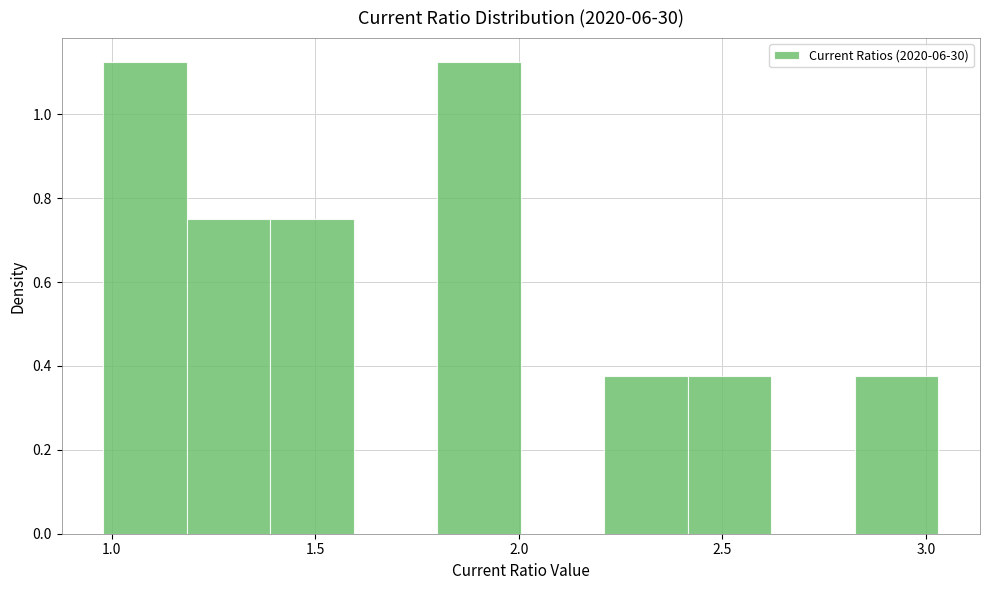

Reading left to right, transcribe this chart: for each bar, give the range it covers on the x-axis and its height. Neither the bar edges nor the heights are printed on the chart, so give them approximately, as read against the axes.

0.980 to 1.185: 1.12
1.185 to 1.390: 0.76
1.390 to 1.595: 0.76
1.595 to 1.800: 0
1.800 to 2.005: 1.12
2.005 to 2.210: 0
2.210 to 2.415: 0.38
2.415 to 2.620: 0.38
2.620 to 2.825: 0
2.825 to 3.030: 0.38